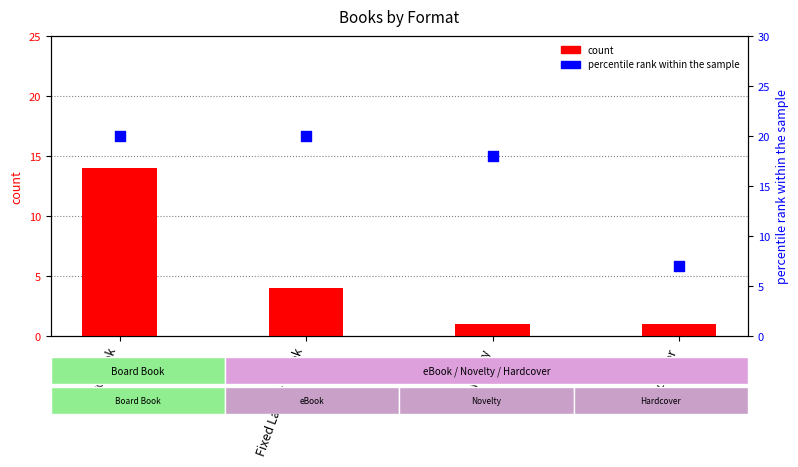

Which series has the largest Y range (max minus min)?

count